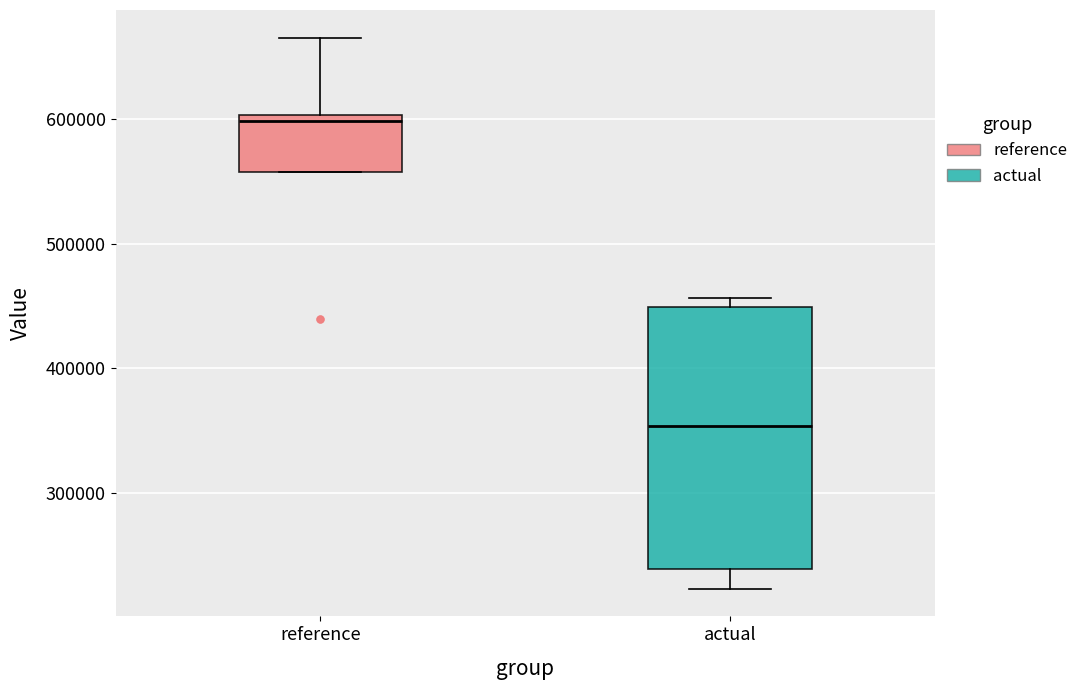

Where is the upper edge of the box for reference on the y-axis? The values are not printed on the chart, so give them approximately, as read against the axis.

600000